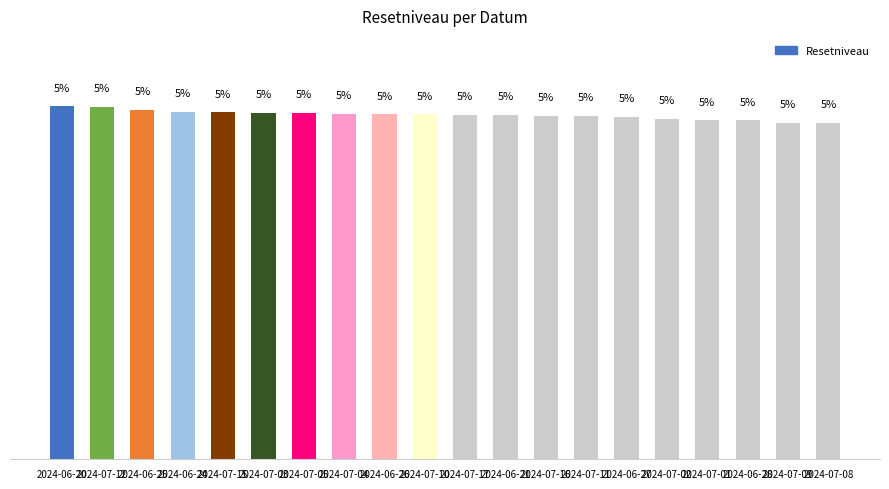

What is the label of the 17th bar from the left?

2024-07-01